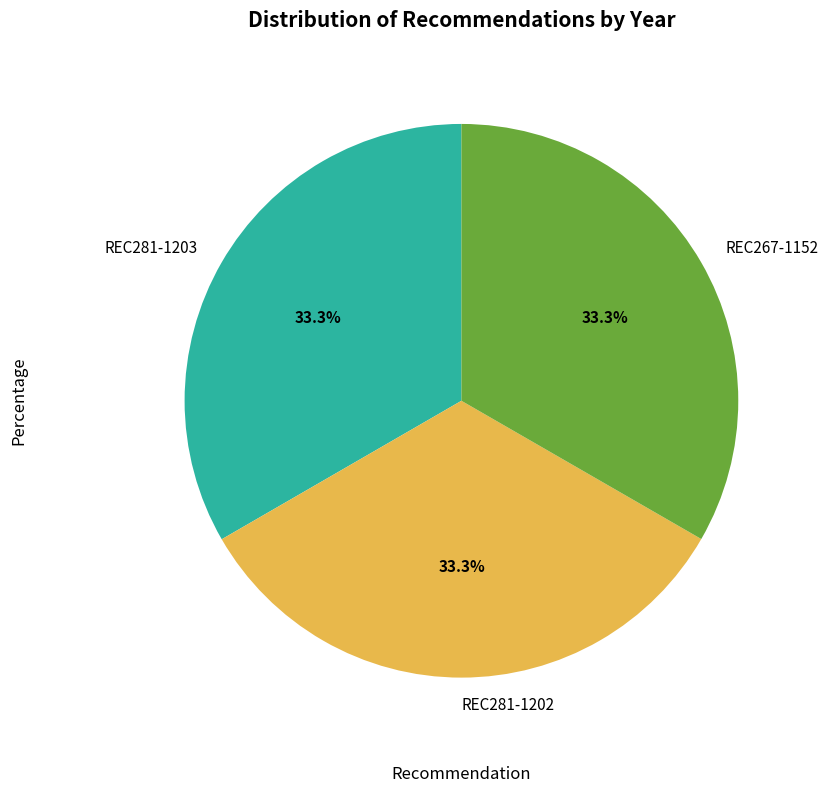

Does any single category account for the majority?

No